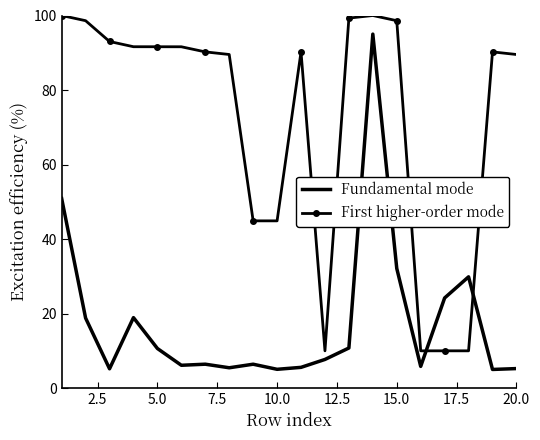

How many times do First higher-order mode and Fundamental mode cross each other?

2